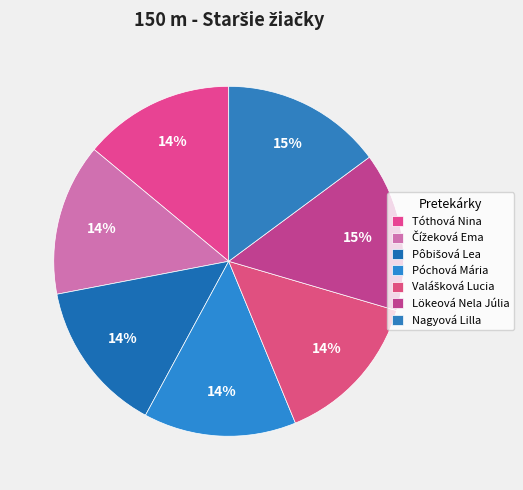

Combined, do Tóthová Nina and Lökeová Nela Júlia account for over 50%?

No